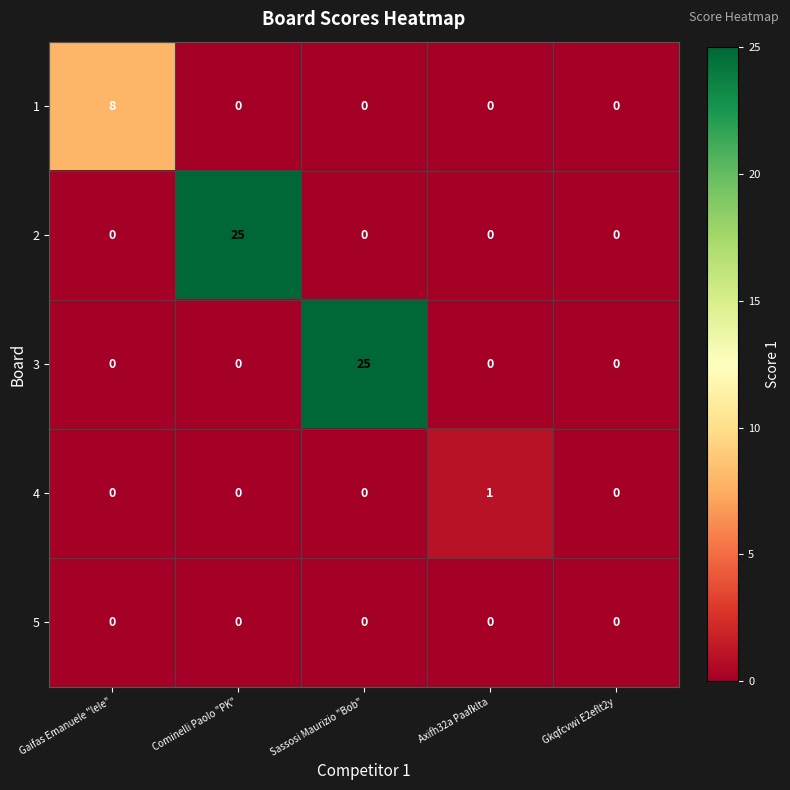

What is the total value across all series at Sassosi Maurizio "Bob"?

25